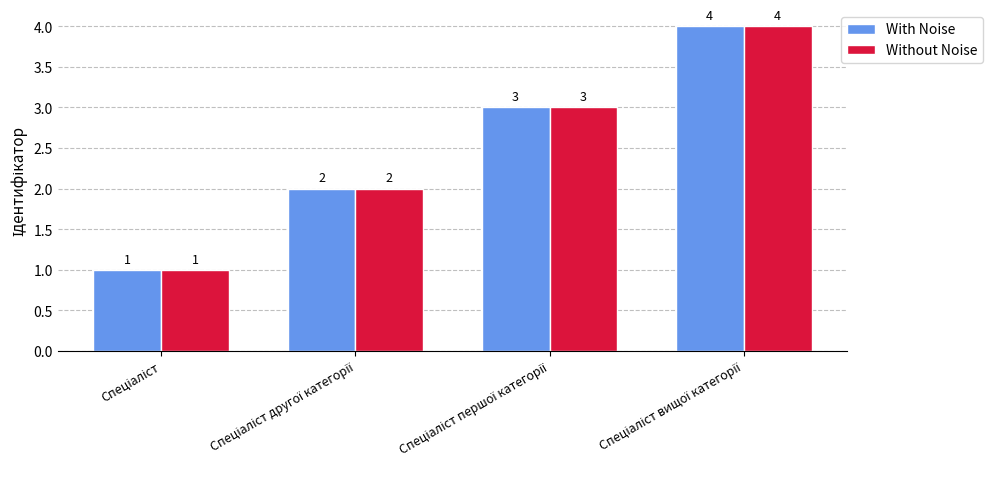

Count the With Noise values in the range 2 to 4.

3